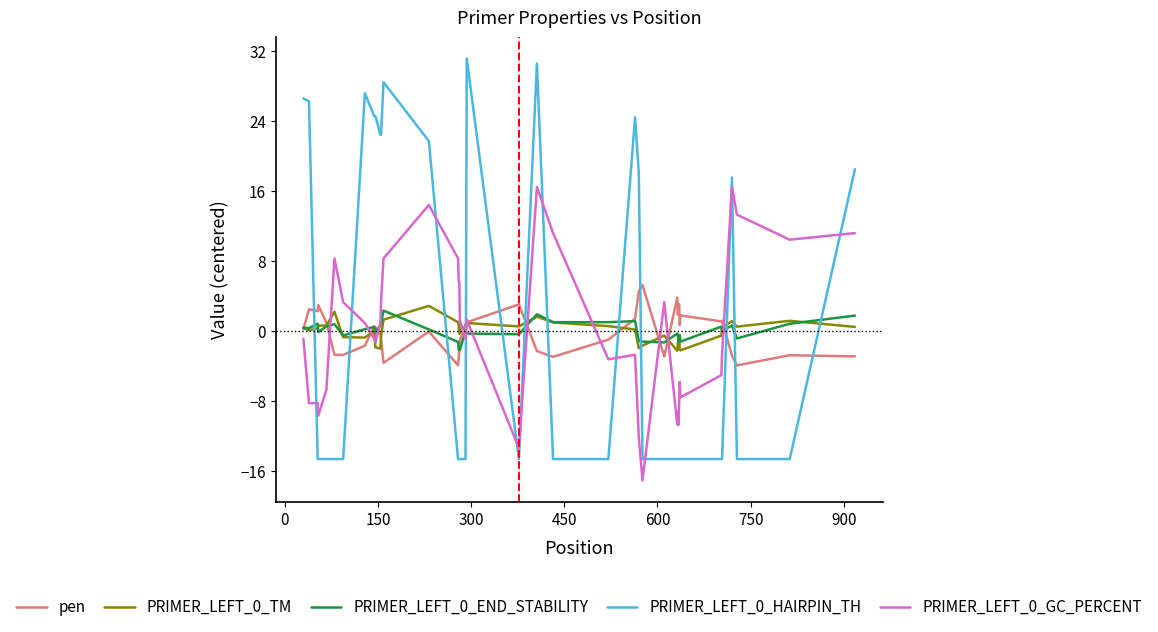

What is the maximum value shown in the chart?

31.2